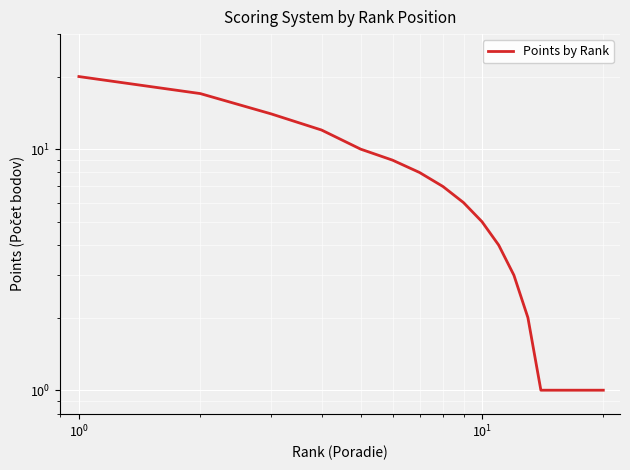

Is this an area chart (filled region under the line)?

No